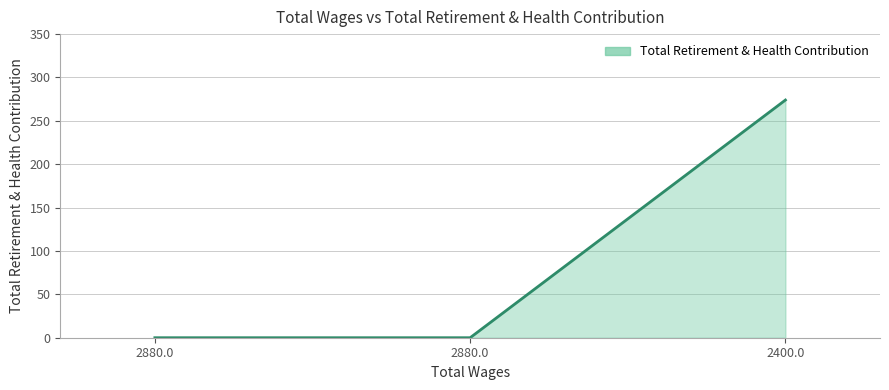

Rank the categories by value from highest to lowest.

2400.0, 2880.0, 2880.0